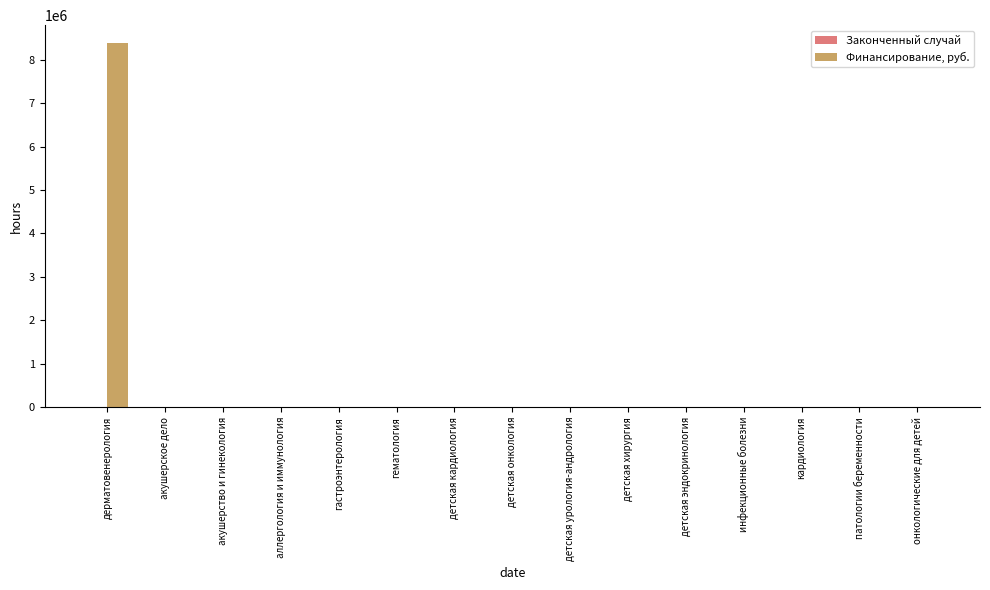

Is it true that Финансирование, руб. equals 0 at акушерское дело?

True